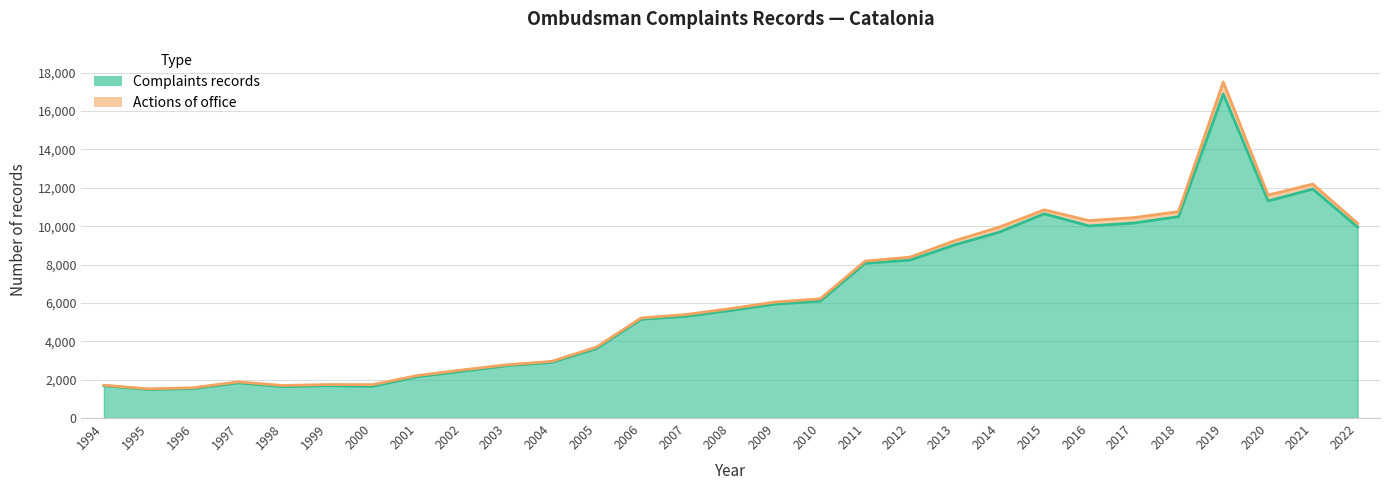

List the labels in order of value, largest first.

2019, 2021, 2020, 2015, 2018, 2017, 2016, 2022, 2014, 2013, 2012, 2011, 2010, 2009, 2008, 2007, 2006, 2005, 2004, 2003, 2002, 2001, 1997, 1999, 1994, 2000, 1998, 1996, 1995